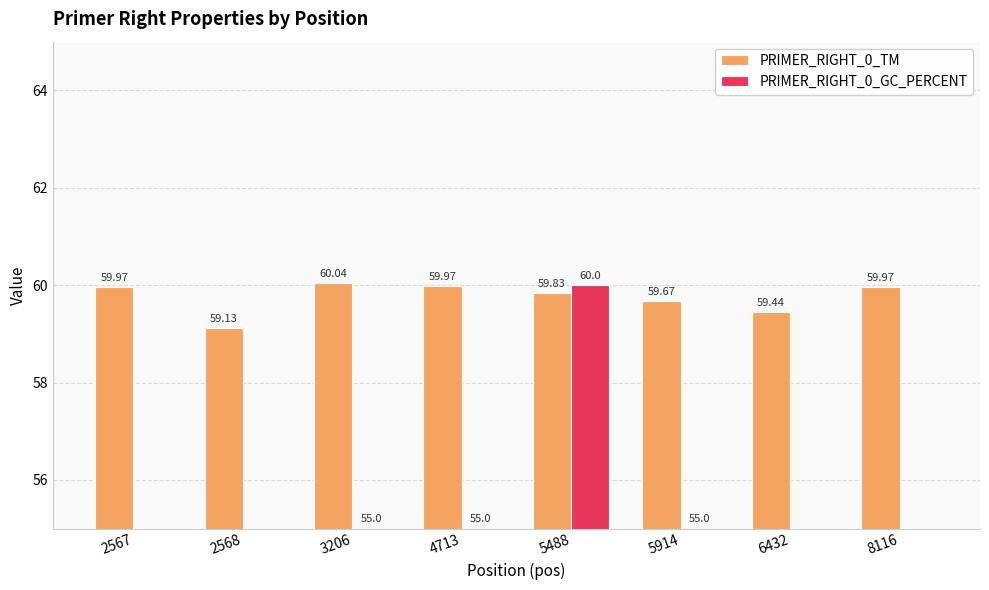

Reading left to right, transcribe all the data shown in this chart.

PRIMER_RIGHT_0_TM: 2567=60.0	2568=59.1	3206=60.0	4713=60.0	5488=59.8	5914=59.7	6432=59.4	8116=60.0
PRIMER_RIGHT_0_GC_PERCENT: 2567=50.0	2568=50.0	3206=55.0	4713=55.0	5488=60.0	5914=55.0	6432=50.0	8116=50.0